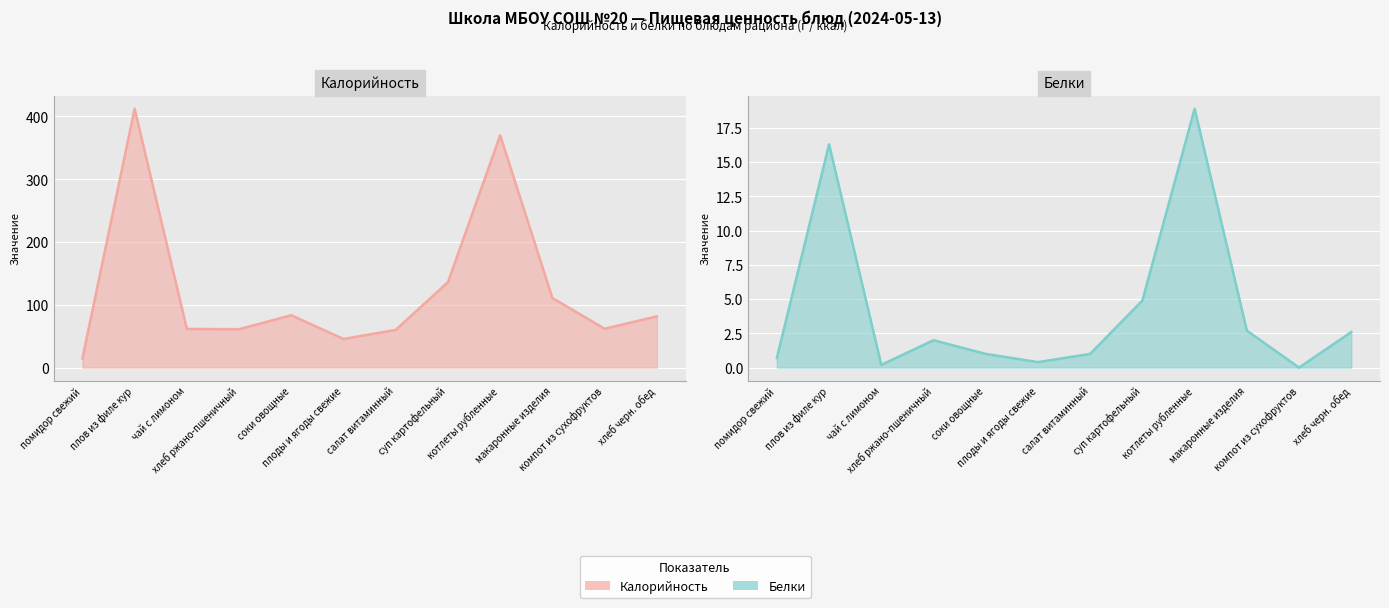

Rank the series at соки овощные from highest to lowest value.

Калорийность, Белки